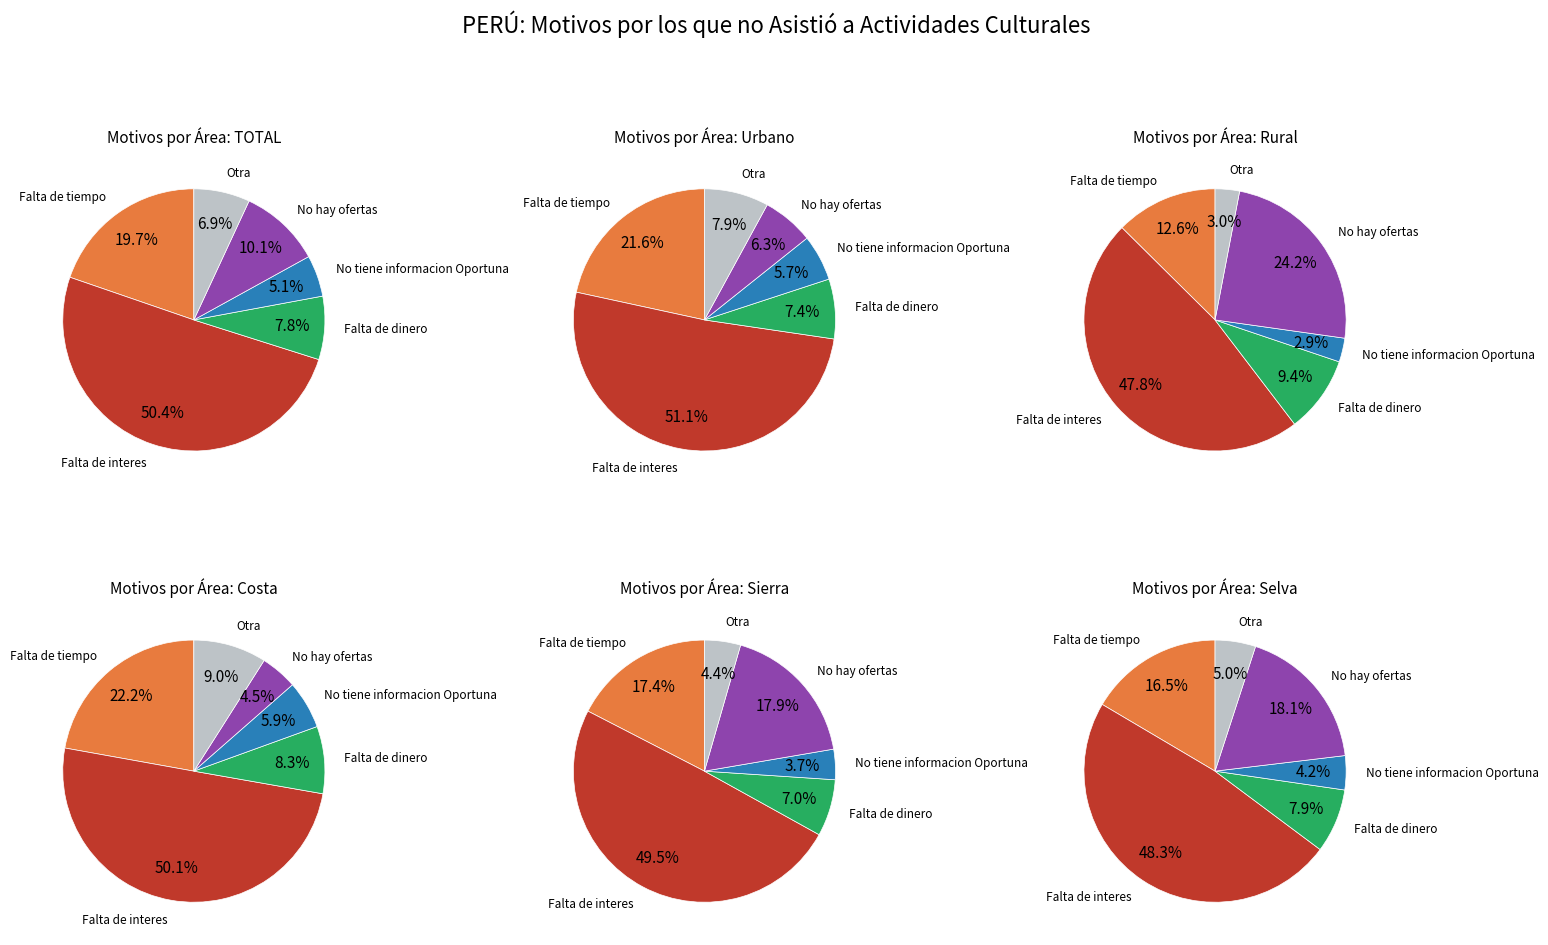

Does any single category account for the majority?

Yes